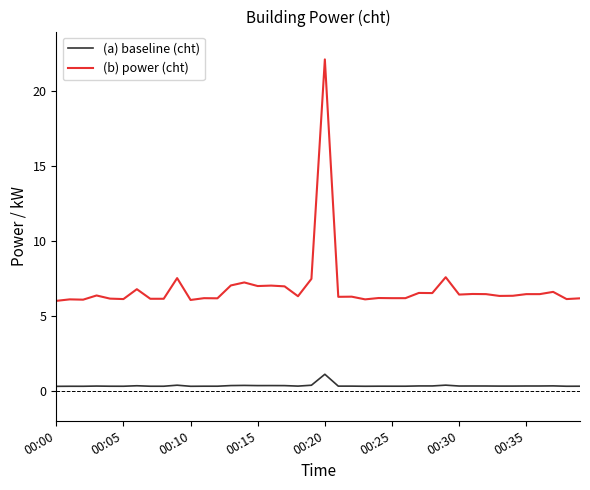

What is the maximum value shown in the chart?

22.1